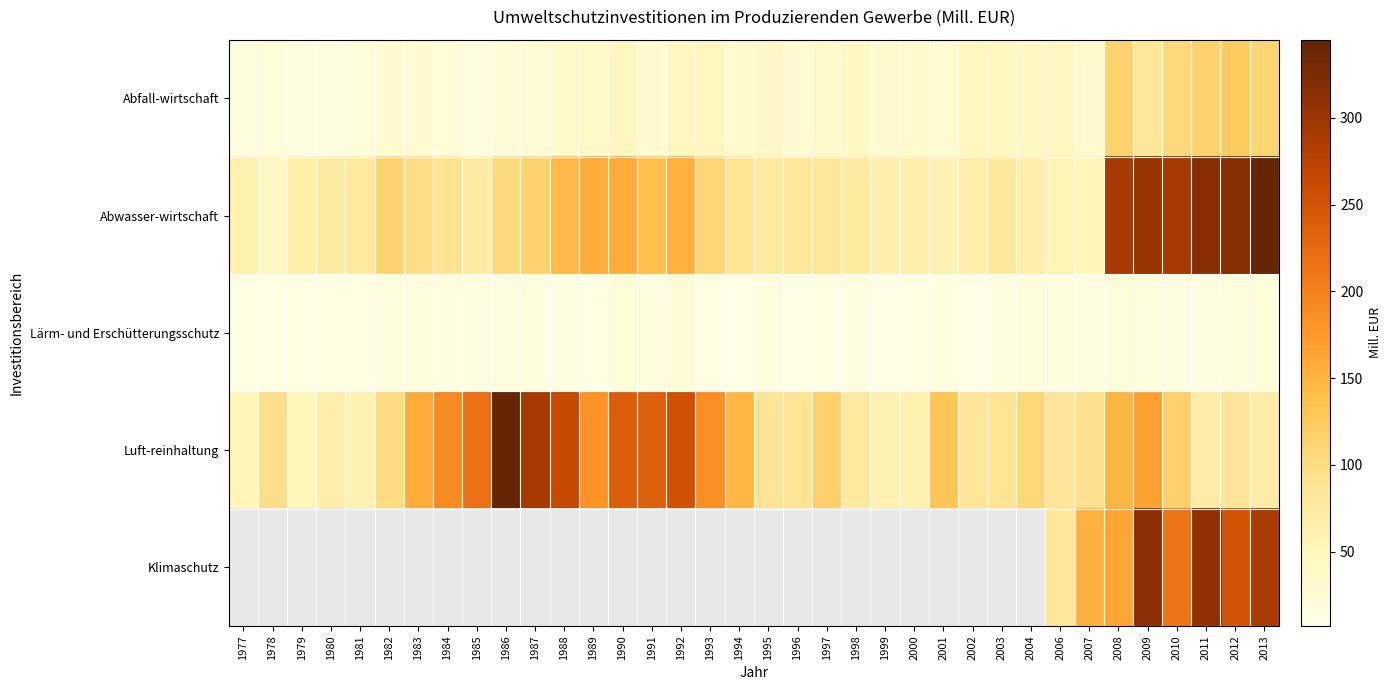

At which category is the sum across all series the highest?

2009